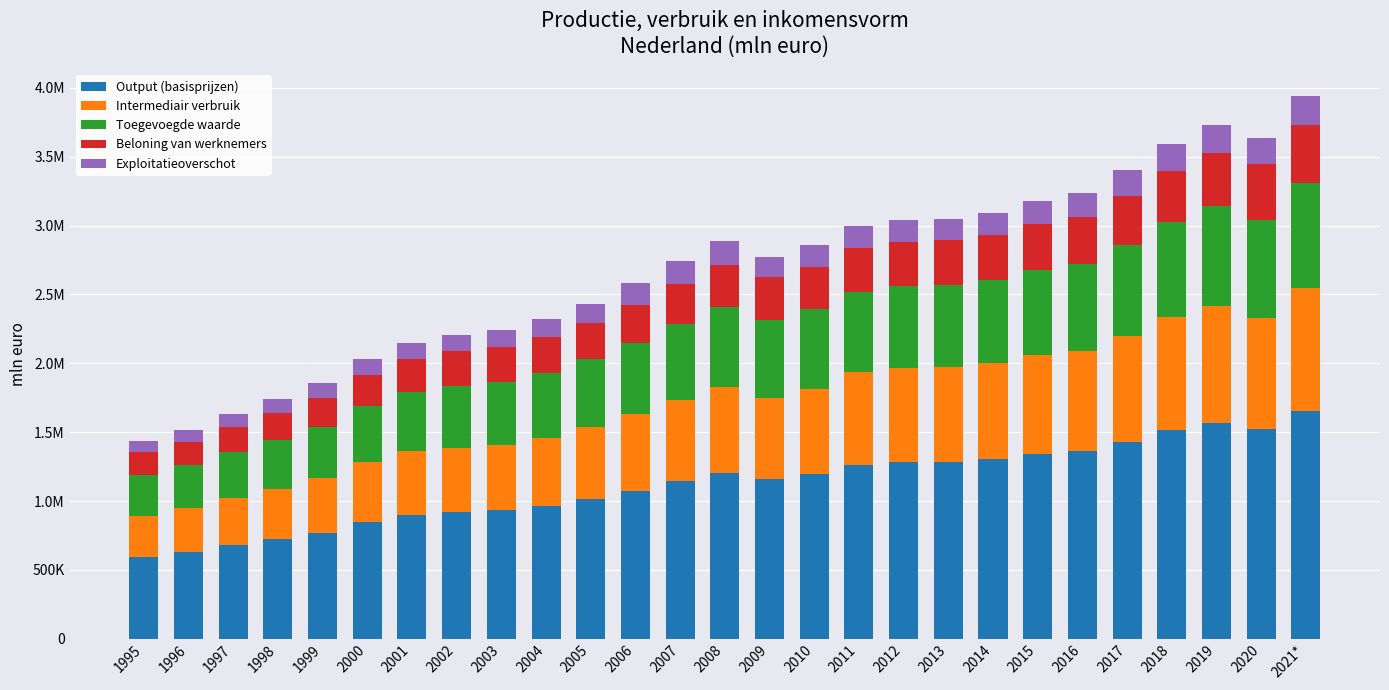

What are all the series names shown in the legend?

Output (basisprijzen), Intermediair verbruik, Toegevoegde waarde, Beloning van werknemers, Exploitatieoverschot